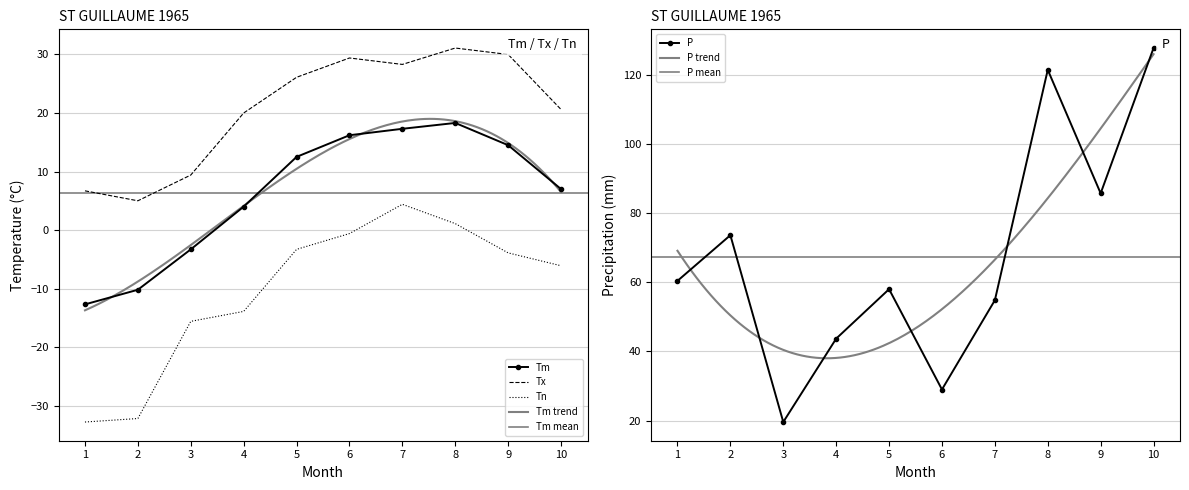

True or false: Tm and Tx intersect in this chart.

False